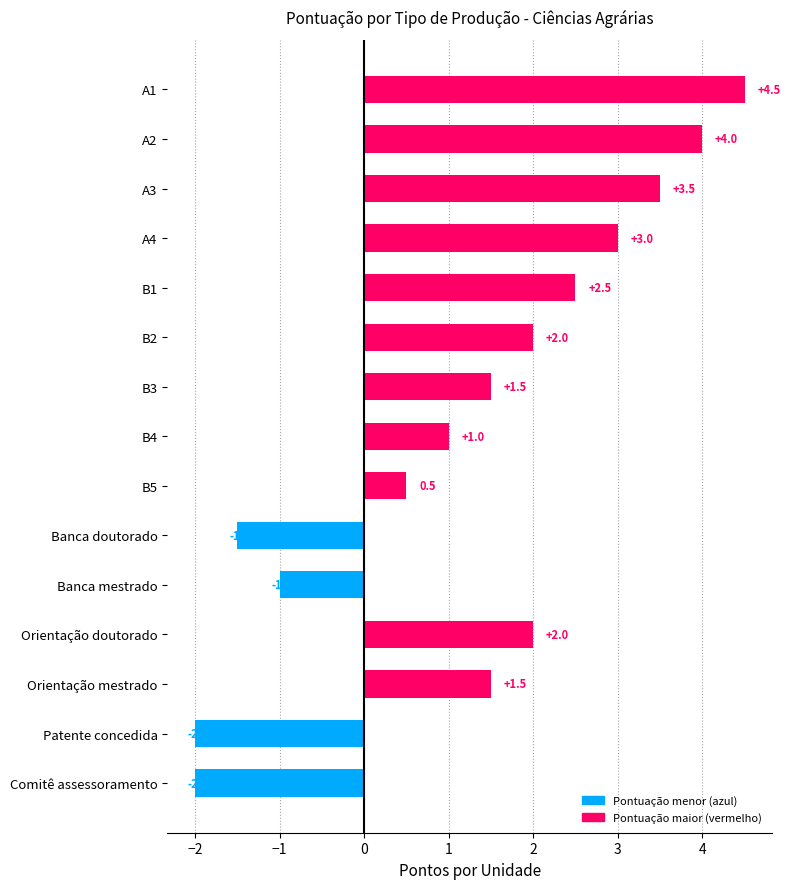

Between B3 and B1, which is larger?

B1